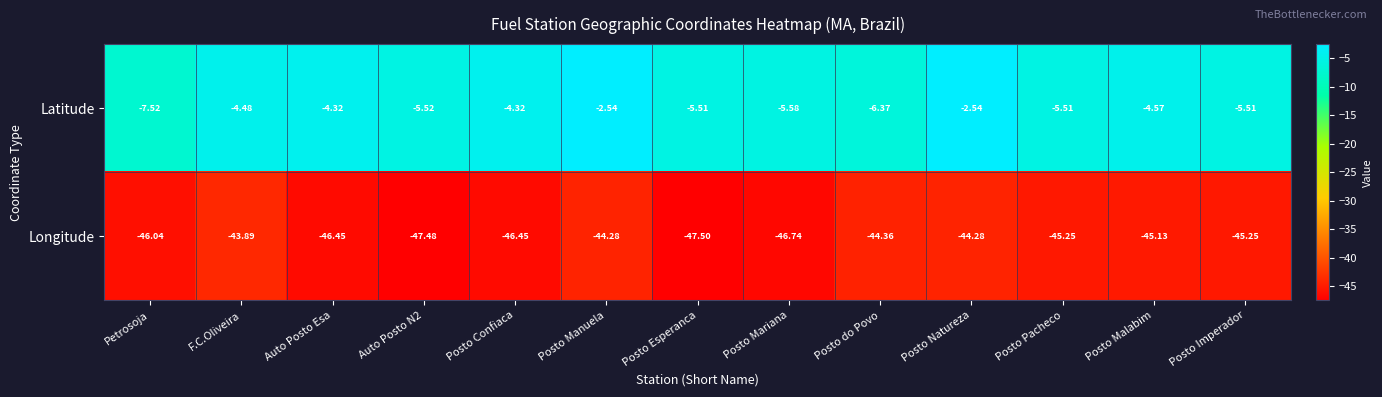

Which series has the widest spread of values?

Latitude